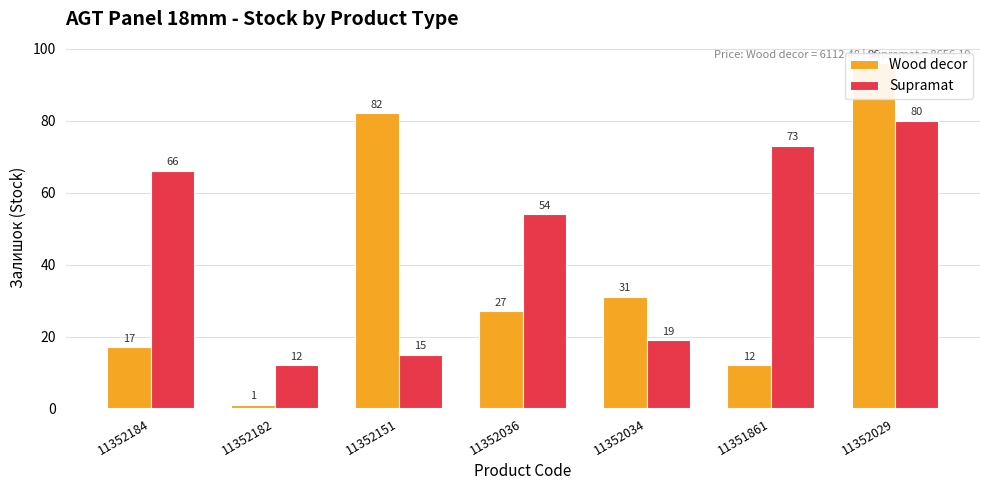

Reading right to left, list all the values displayed in this chart.

Wood decor: 96	12	31	27	82	1	17
Supramat: 80	73	19	54	15	12	66